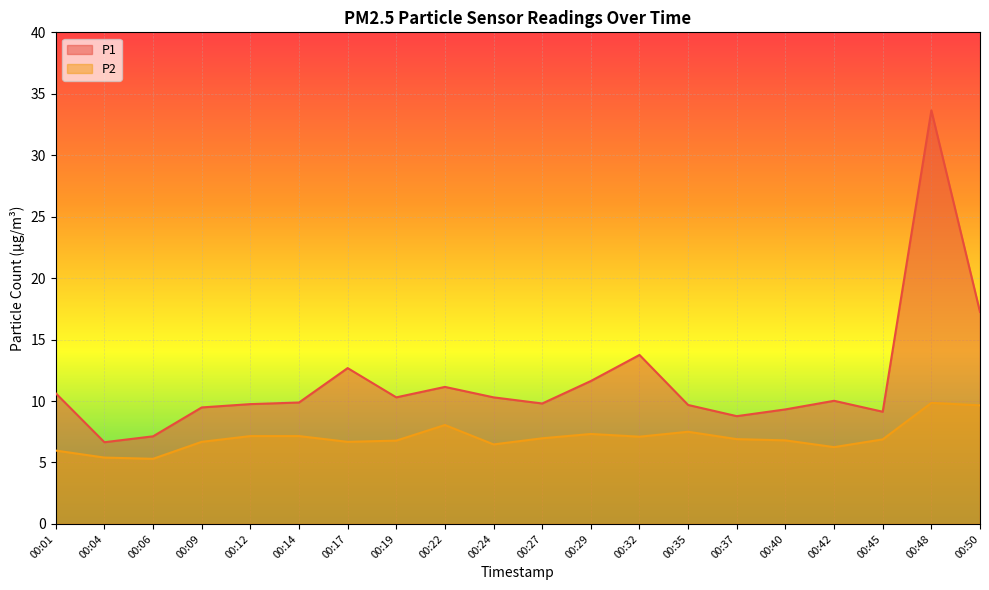

List the series in order of their overall mean, lowest first.

P2, P1